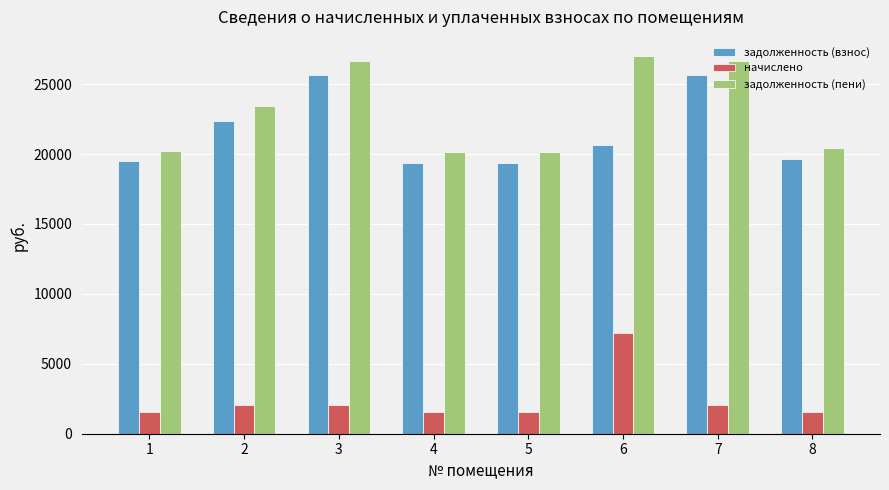

What is the sum of the задолженность (пени) values at 3 and 1?

46909.0